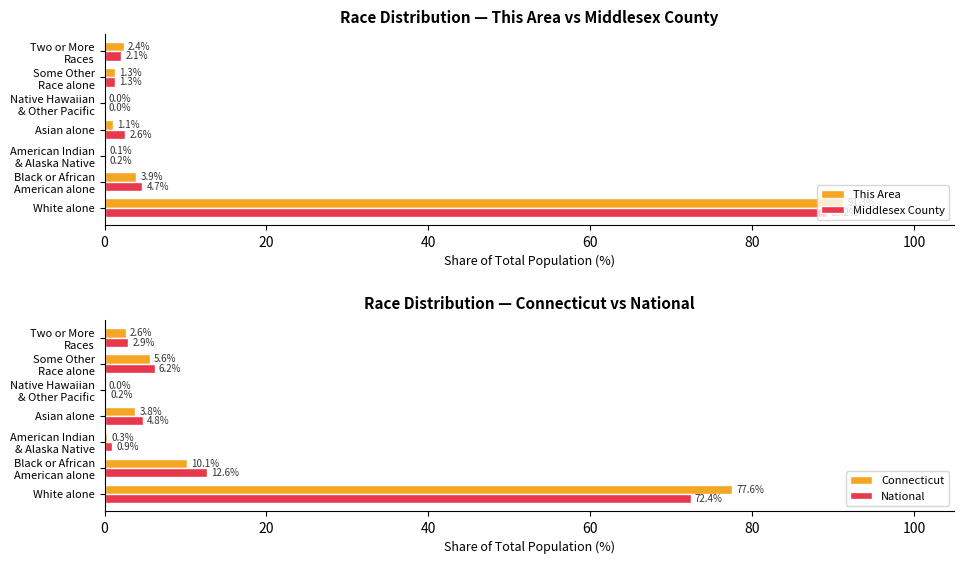

What is the difference between the maximum and minimum values in the Connecticut series?

77.5